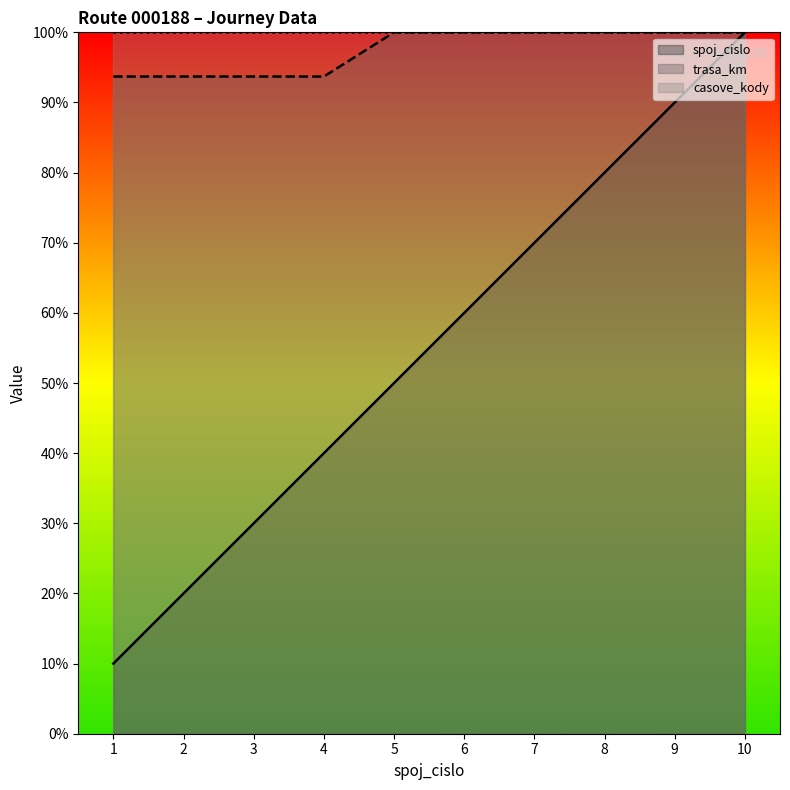

The spoj_cislo series shows 50.0 at 5. True or false?

True